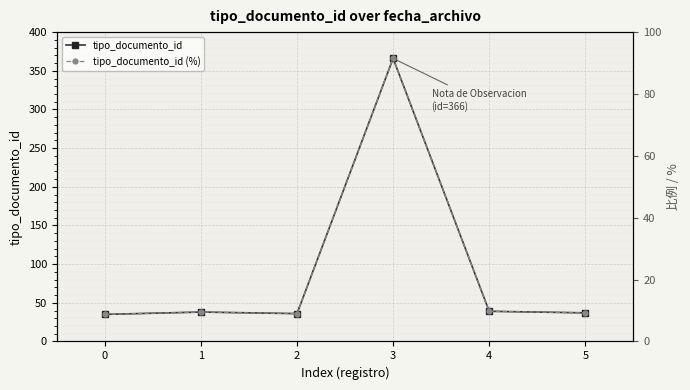

Between 3 and 4, which series saw the biggest shift?

tipo_documento_id